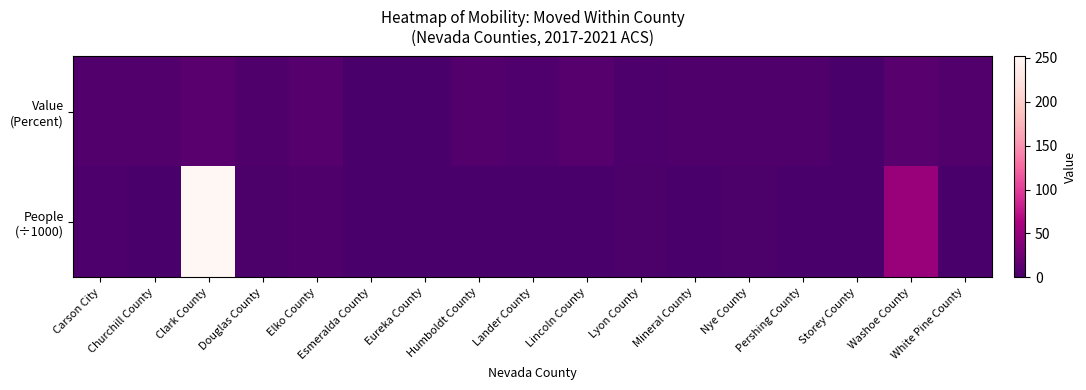

Rank the series at Carson City from lowest to highest value.

People (÷1000), Value (Percent)